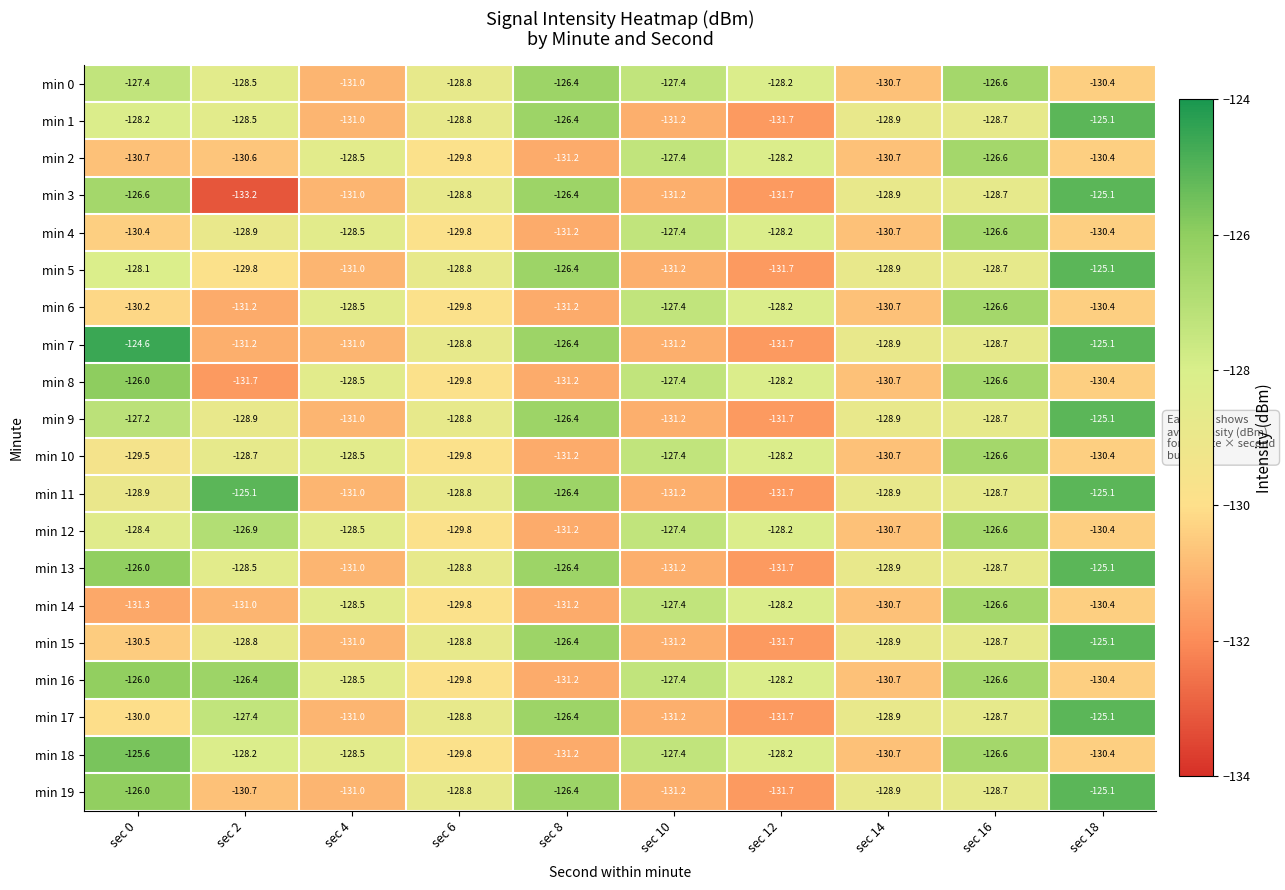

At which category is the sum across all series the highest?

sec 16